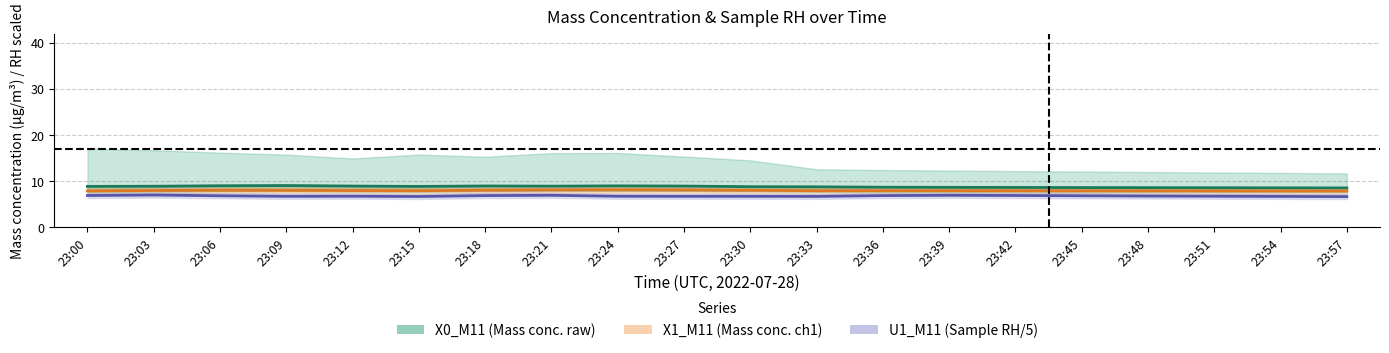

What is the value of the U1_M11 (Sample RH/5) point at the 15th from the left?

6.9